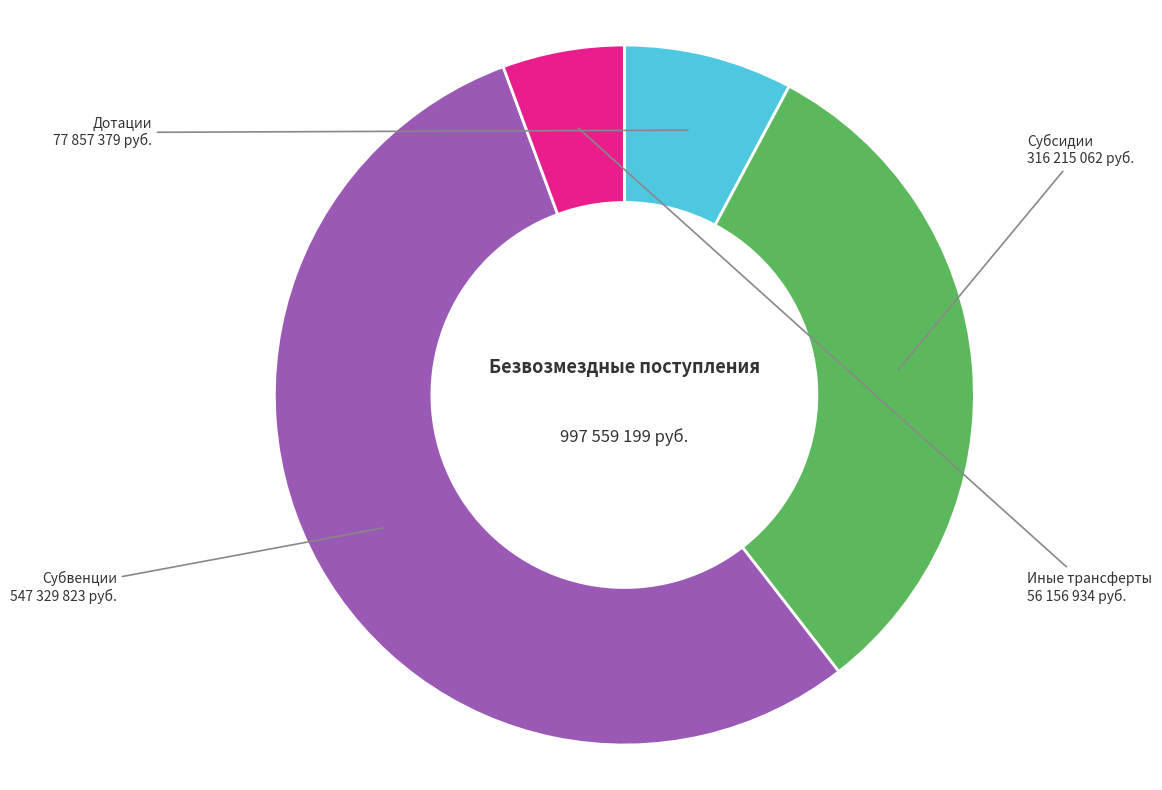

Is there a majority slice in this chart?

Yes